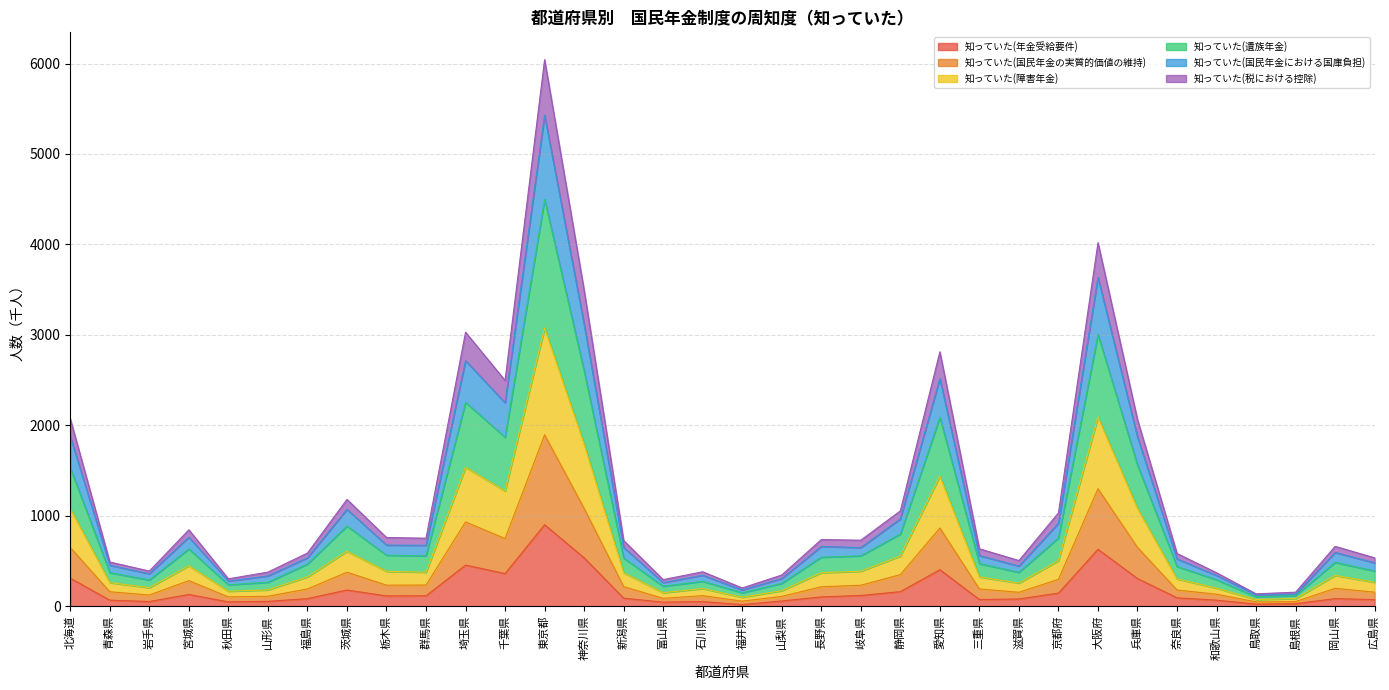

List the labels in order of 知っていた(国民年金の実質的価値の維持) value, largest first.

東京都, 大阪府, 神奈川県, 埼玉県, 愛知県, 千葉県, 兵庫県, 北海道, 茨城県, 静岡県, 京都府, 宮城県, 群馬県, 栃木県, 岐阜県, 新潟県, 長野県, 岡山県, 福島県, 三重県, 奈良県, 青森県, 広島県, 滋賀県, 和歌山県, 岩手県, 石川県, 山形県, 山梨県, 秋田県, 富山県, 福井県, 島根県, 鳥取県